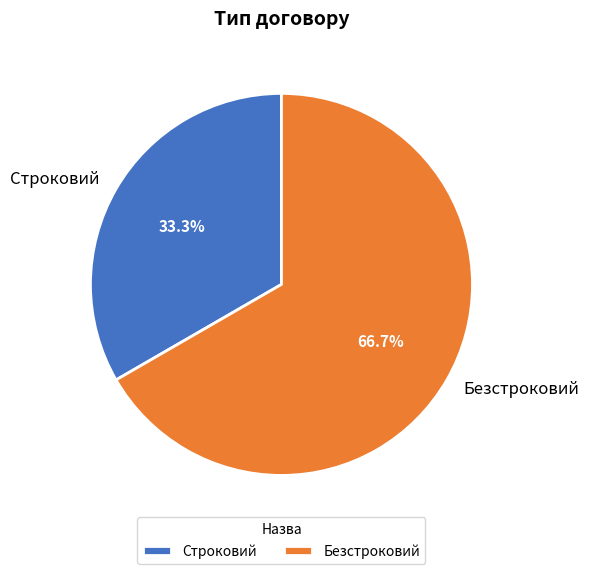

Approximately how many times larger is the value at Строковий compared to Безстроковий?

0.5